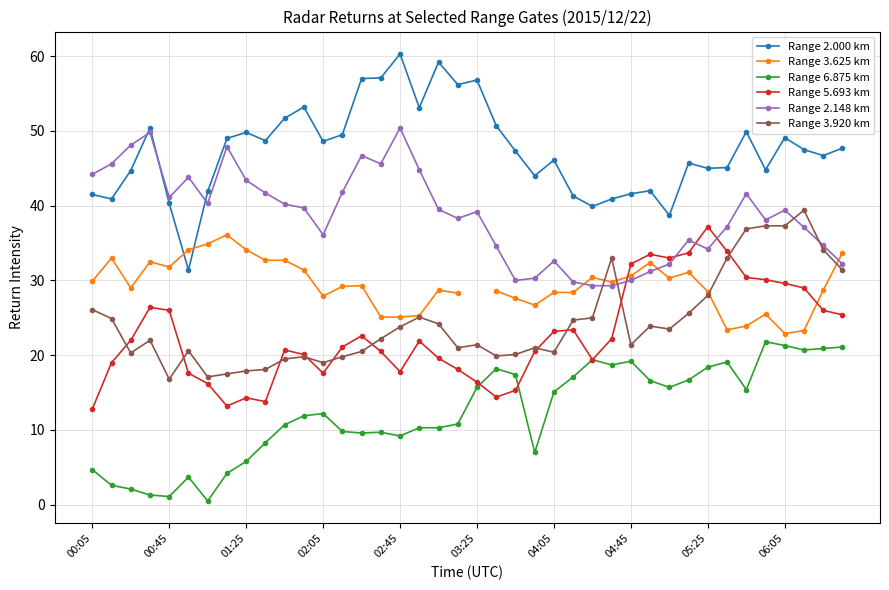

Which series has the largest range (max minus min)?

Range 2.000 km